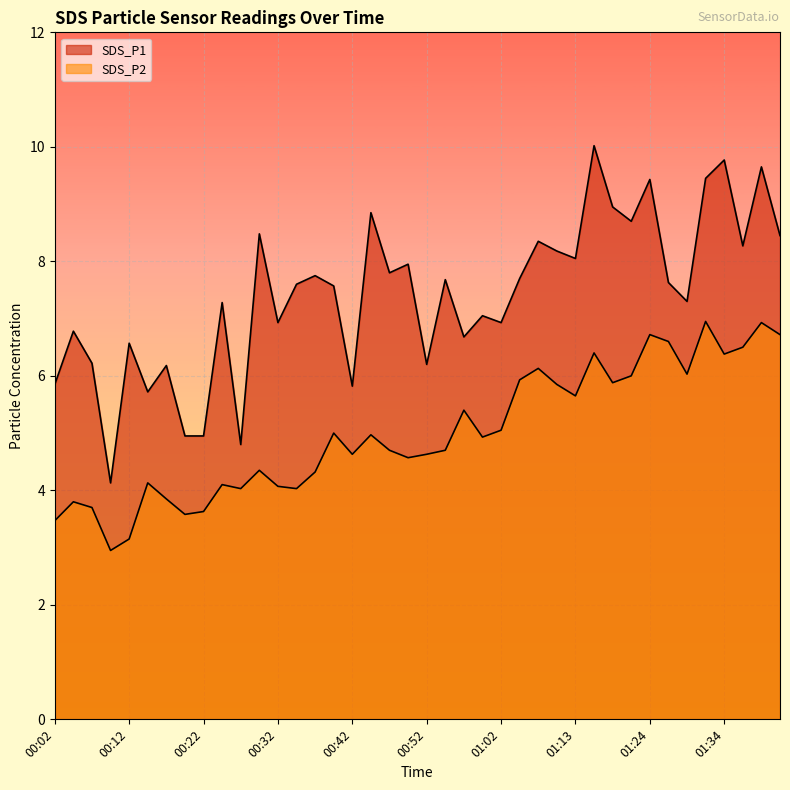

Reading left to right, what are all the values shown in this chart?

SDS_P1: 5.8	6.8	6.2	4.1	6.6	5.7	6.2	5.0	5.0	7.3	4.8	8.5	6.9	7.6	7.8	7.6	5.8	8.8	7.8	8.0	6.2	7.7	6.7	7.0	6.9	7.7	8.3	8.2	8.1	10.0	8.9	8.7	9.4	7.6	7.3	9.4	9.8	8.3	9.7	8.4
SDS_P2: 3.5	3.8	3.7	3.0	3.1	4.1	3.9	3.6	3.6	4.1	4.0	4.3	4.1	4.0	4.3	5.0	4.6	5.0	4.7	4.6	4.6	4.7	5.4	4.9	5.0	5.9	6.1	5.8	5.7	6.4	5.9	6.0	6.7	6.6	6.0	7.0	6.4	6.5	6.9	6.7